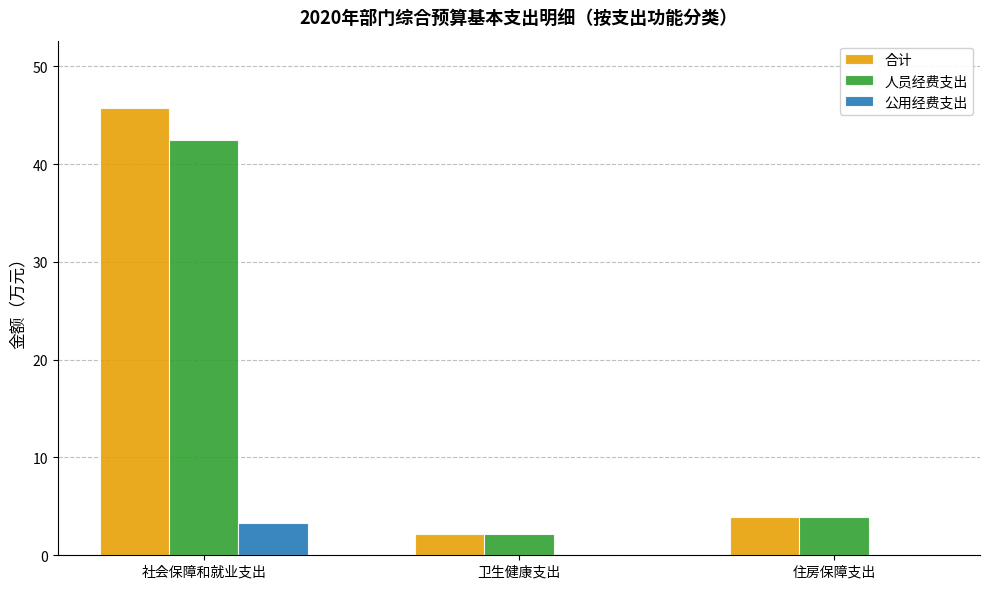

Which series changed the most between 社会保障和就业支出 and 卫生健康支出?

合计